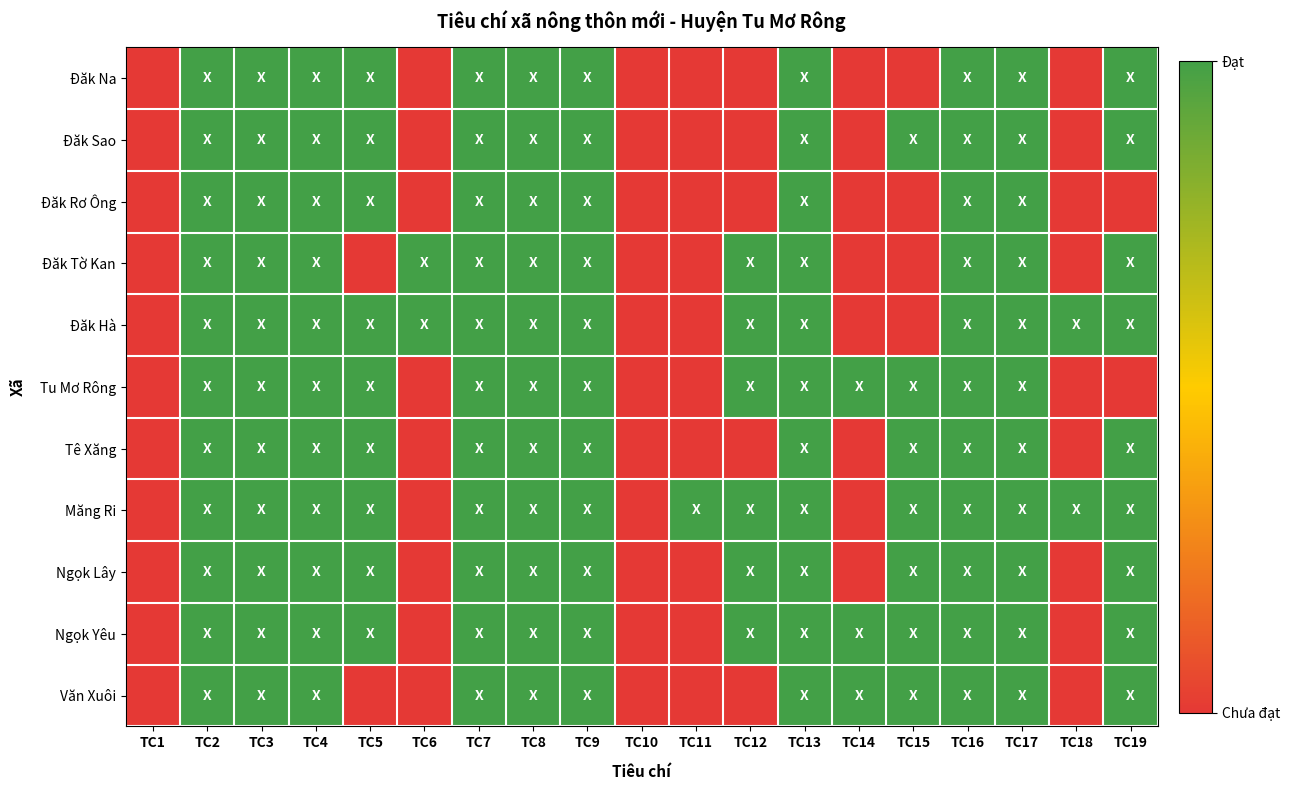

At TC9, list the series in order from smallest to largest.

Đăk Na, Đăk Sao, Đăk Rơ Ông, Đăk Tờ Kan, Đăk Hà, Tu Mơ Rông, Tê Xăng, Măng Ri, Ngọk Lây, Ngọk Yêu, Văn Xuôi